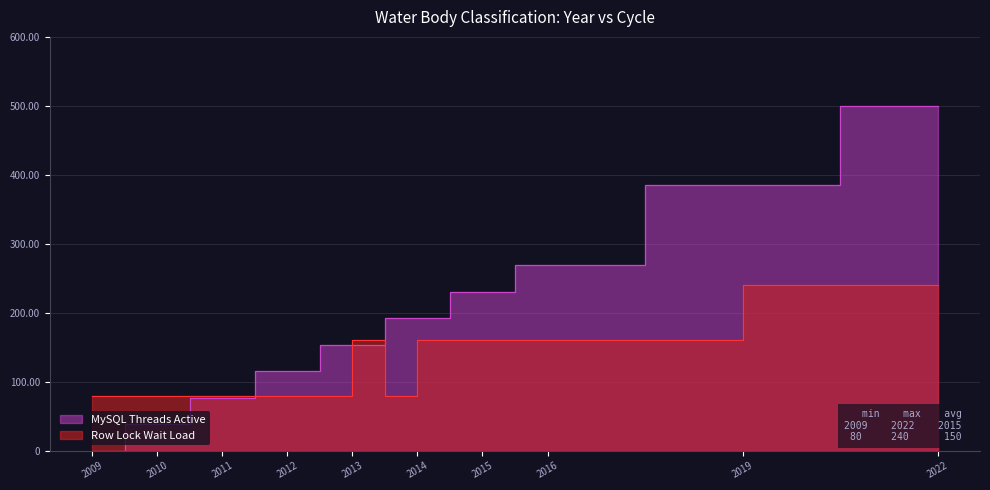

After their last crossing, which series has the higher values: Row Lock Wait Load or MySQL Threads Active?

MySQL Threads Active